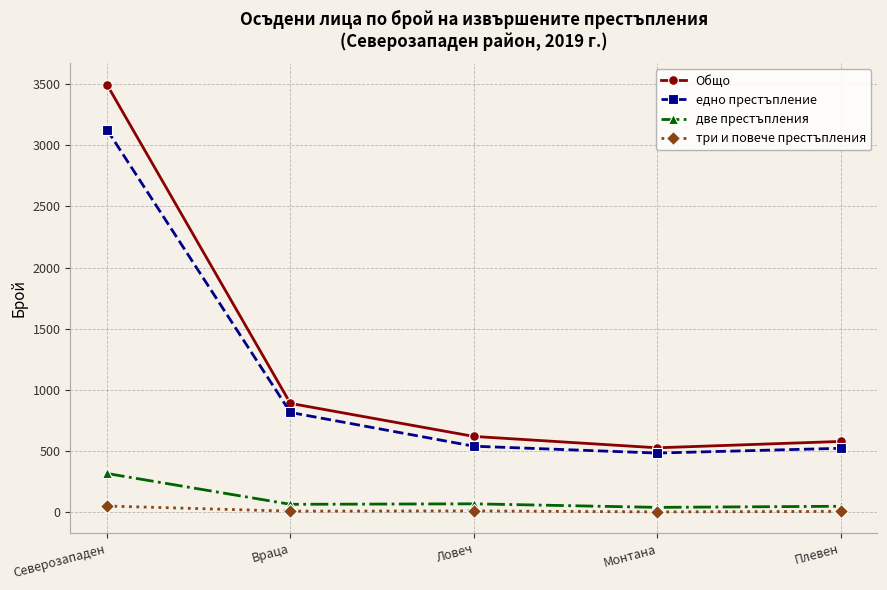

Which series has the largest total across all categories?

Общо